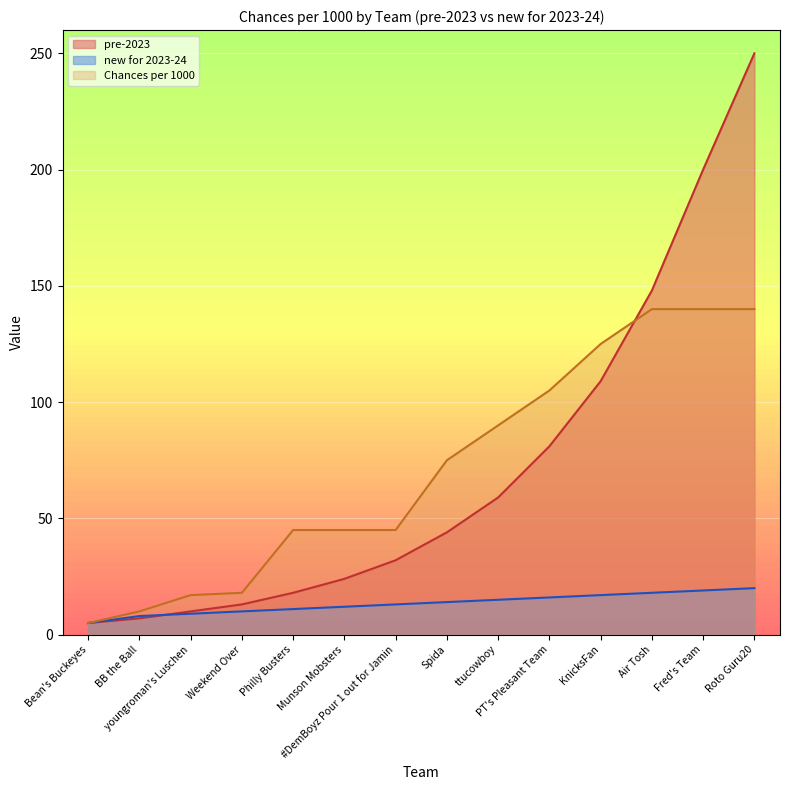

What is the difference between the second highest and second lowest values in the pre-2023 series?

193